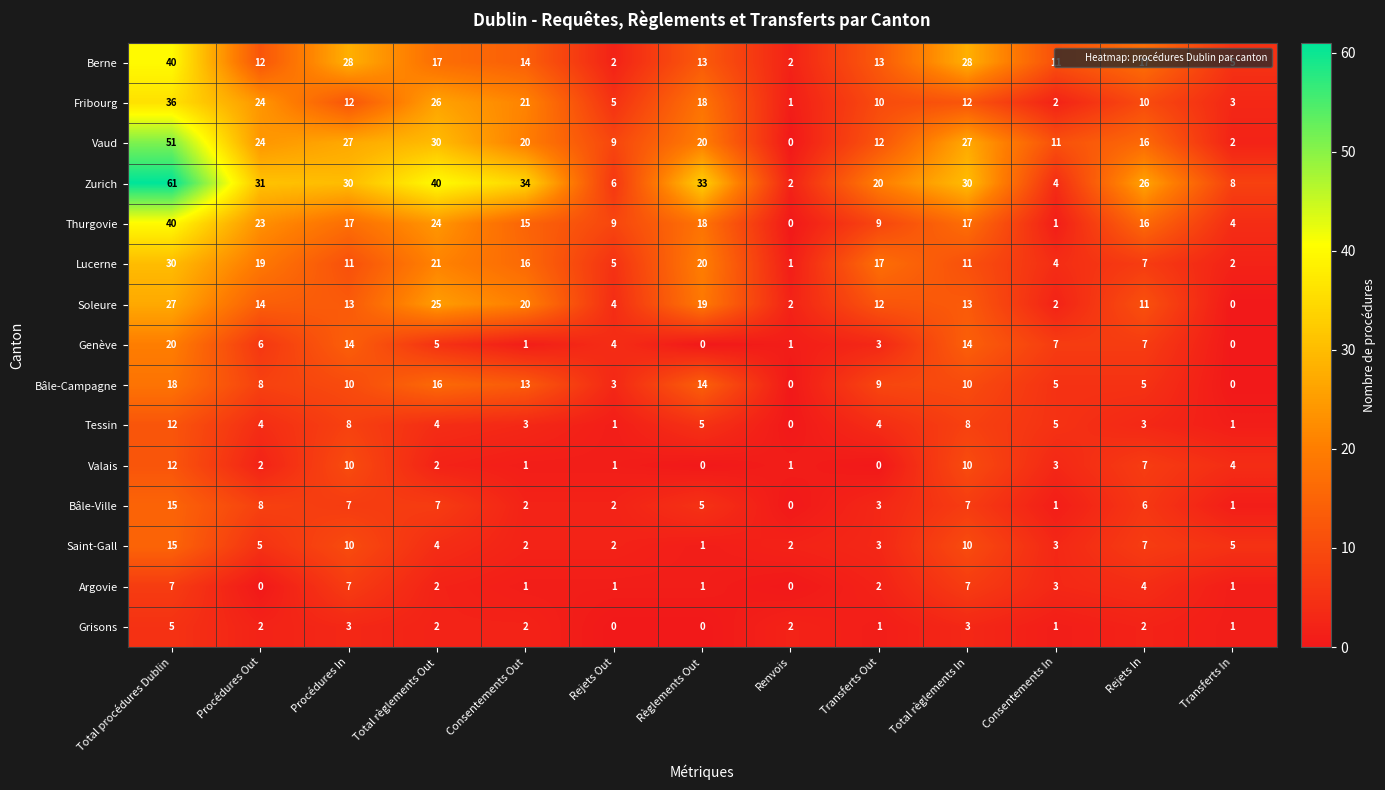

At which label does Argovie first exceed 2?

Total procédures Dublin